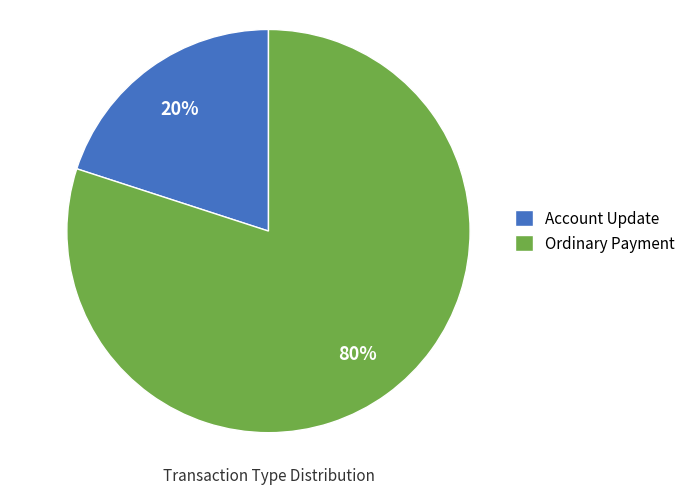

Does any single category account for the majority?

Yes